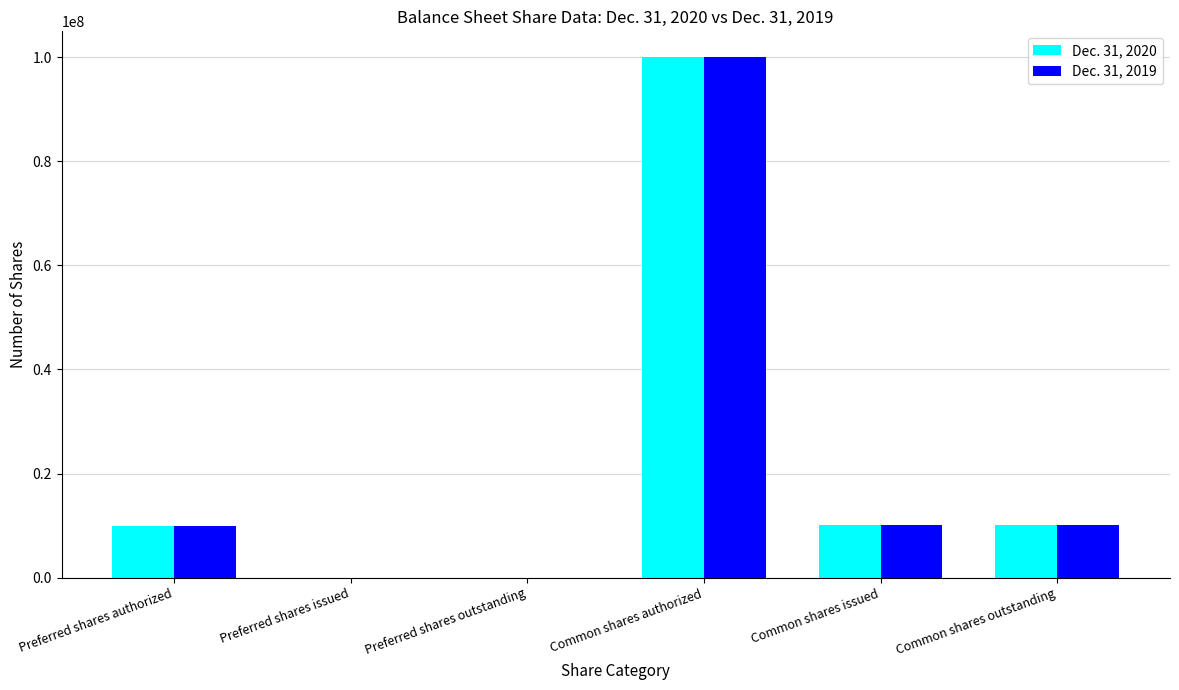

Does the chart contain stacked bars?

No